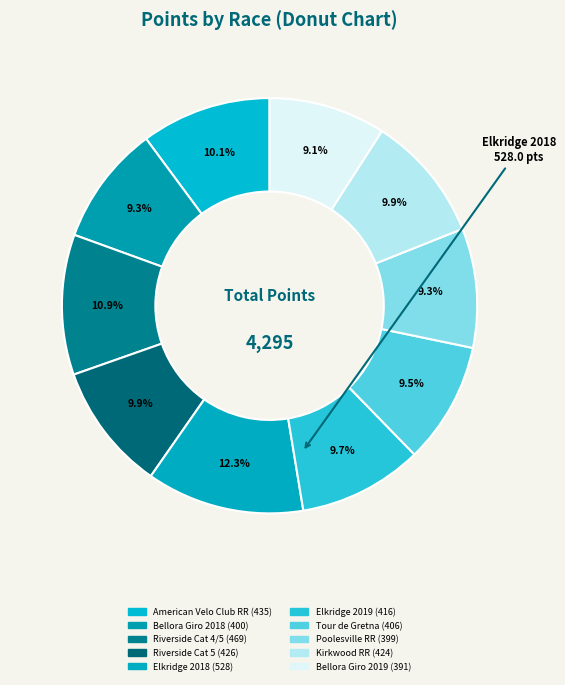

What percentage is the Riverside Cat 5 slice, to the nearest percent?

10%